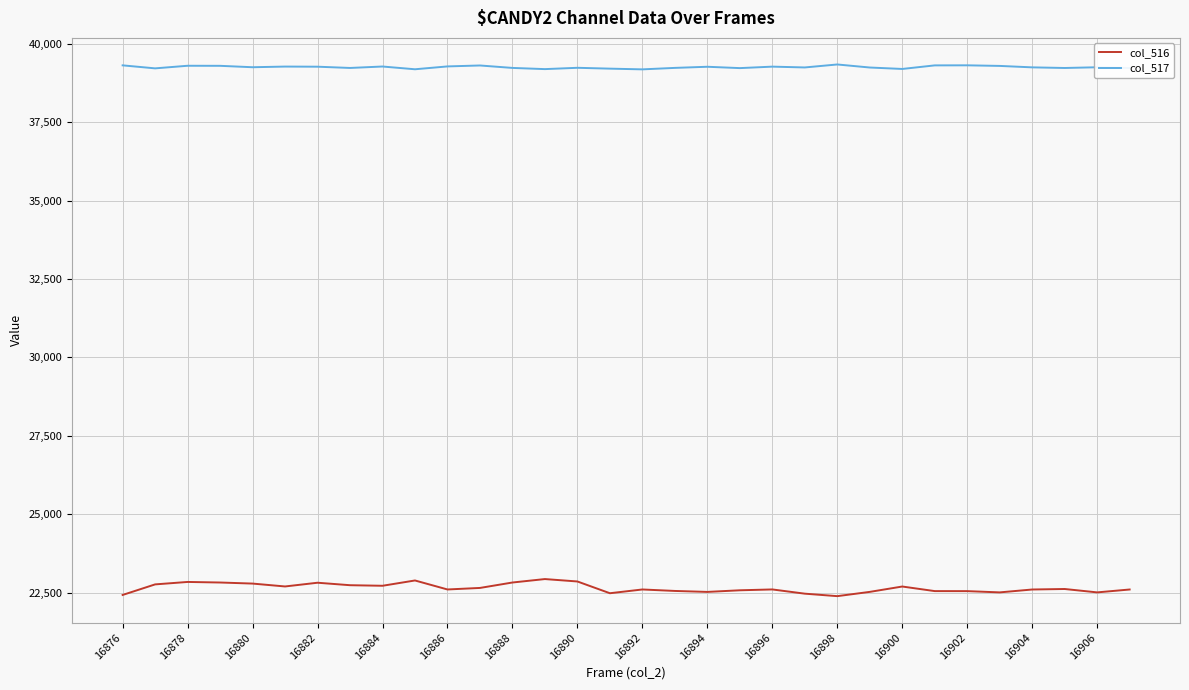

Rank the series by their maximum value, from highest to lowest.

col_517, col_516